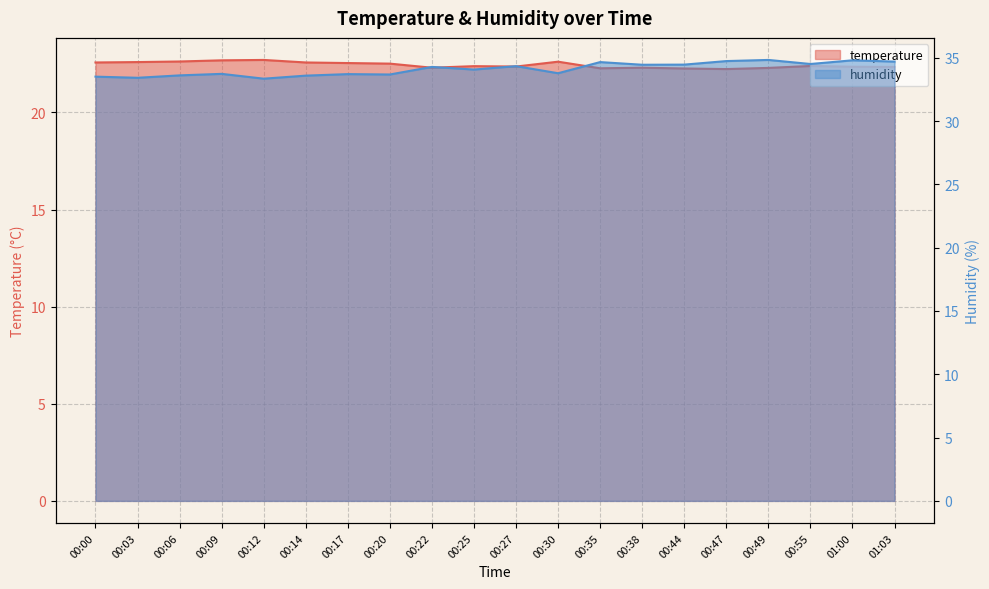

In humidity, how many points are lower than both neighbors (excluding endpoints)?

7